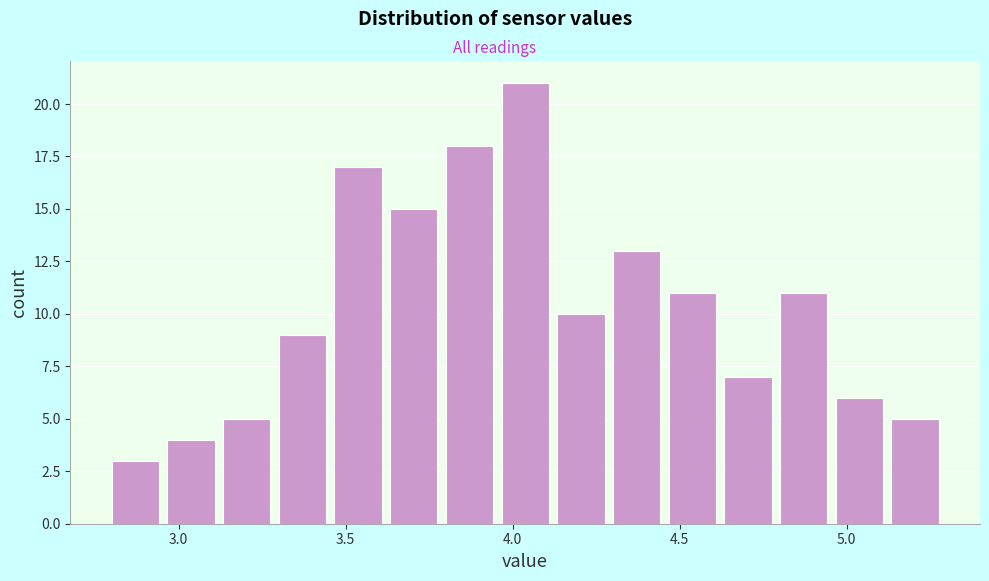

Read against the x-axis, roughly where is the centre of the tallest bar?

4.05